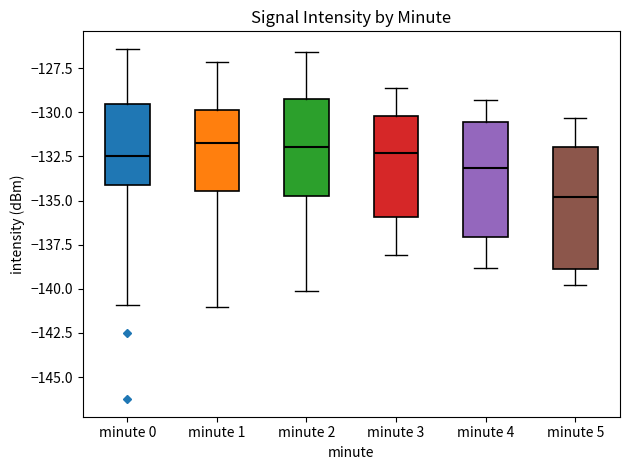

Where does the upper whisker of the box for minute 3 end on the y-axis? The values are not printed on the chart, so give them approximately, as read against the axis.

-128.5